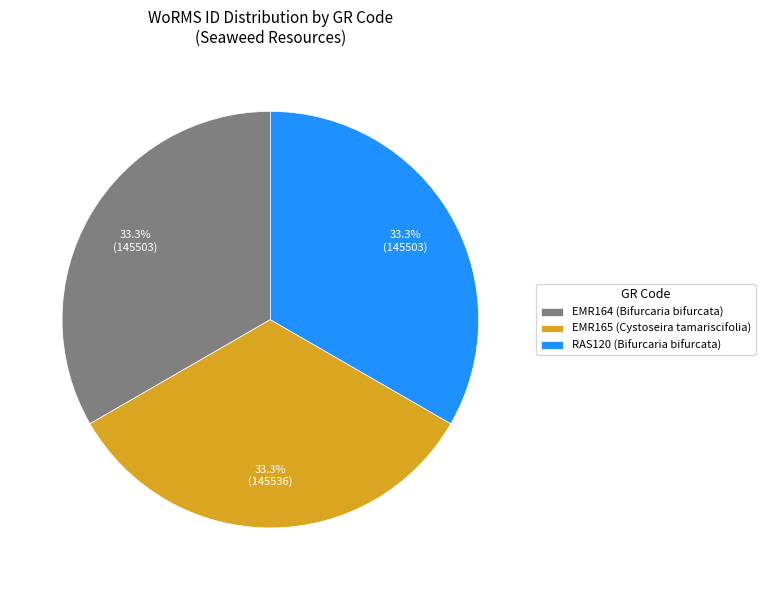

Is the sum of RAS120 and EMR165 greater than half?

Yes